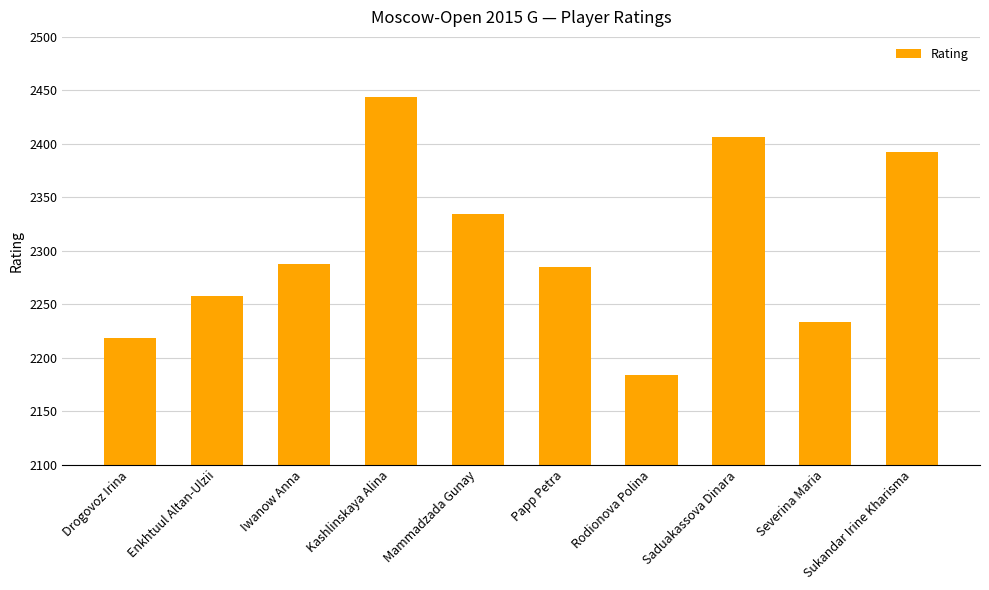

Is it true that the value at Papp Petra is 2285?

True